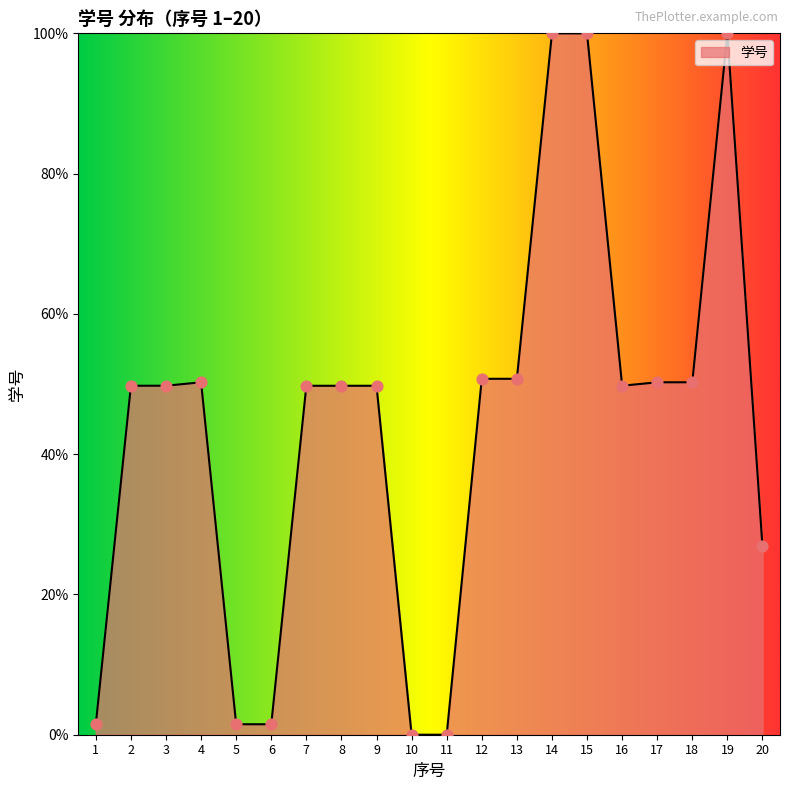

What is the change in value from 9 to 12?

+1.0